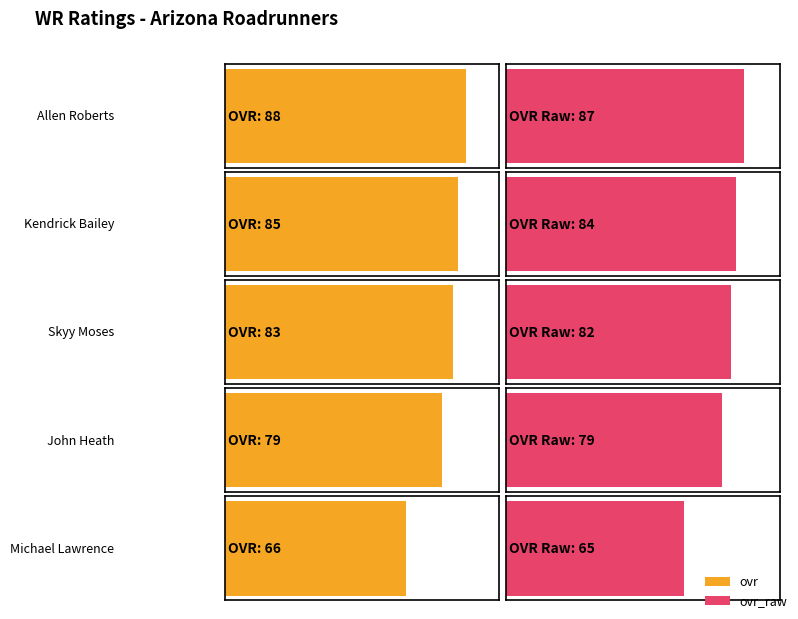

The ovr series shows 85 at Kendrick Bailey (90). True or false?

True